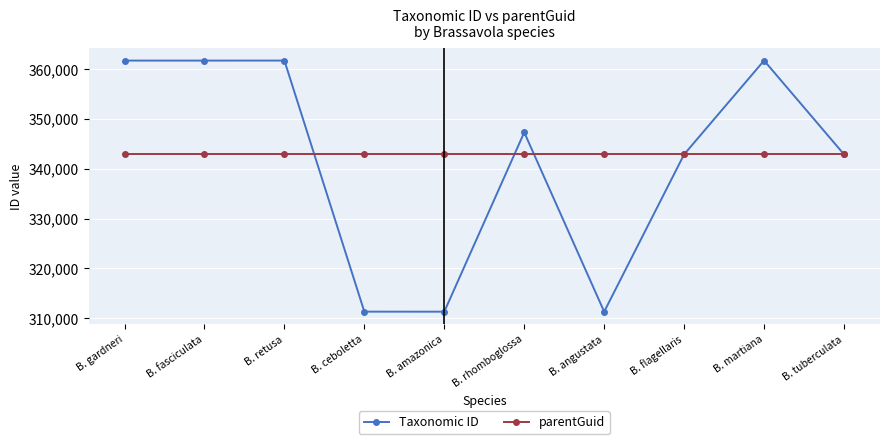

Which series has the widest spread of values?

Taxonomic ID